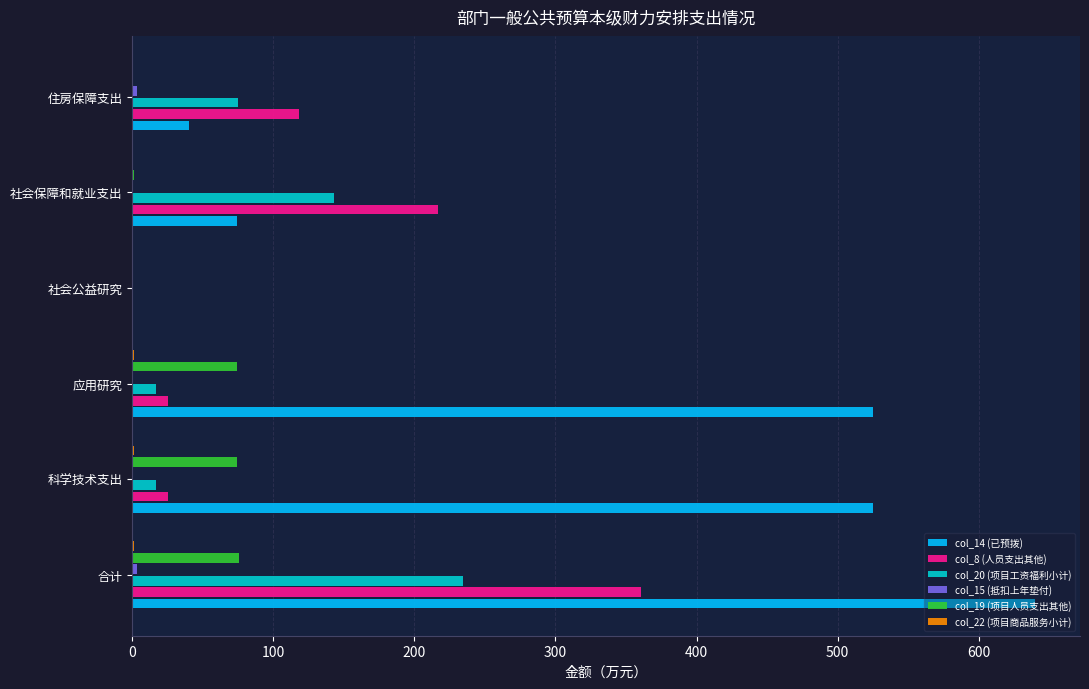

What is the maximum value for col_14 (已预拨)?

639.8